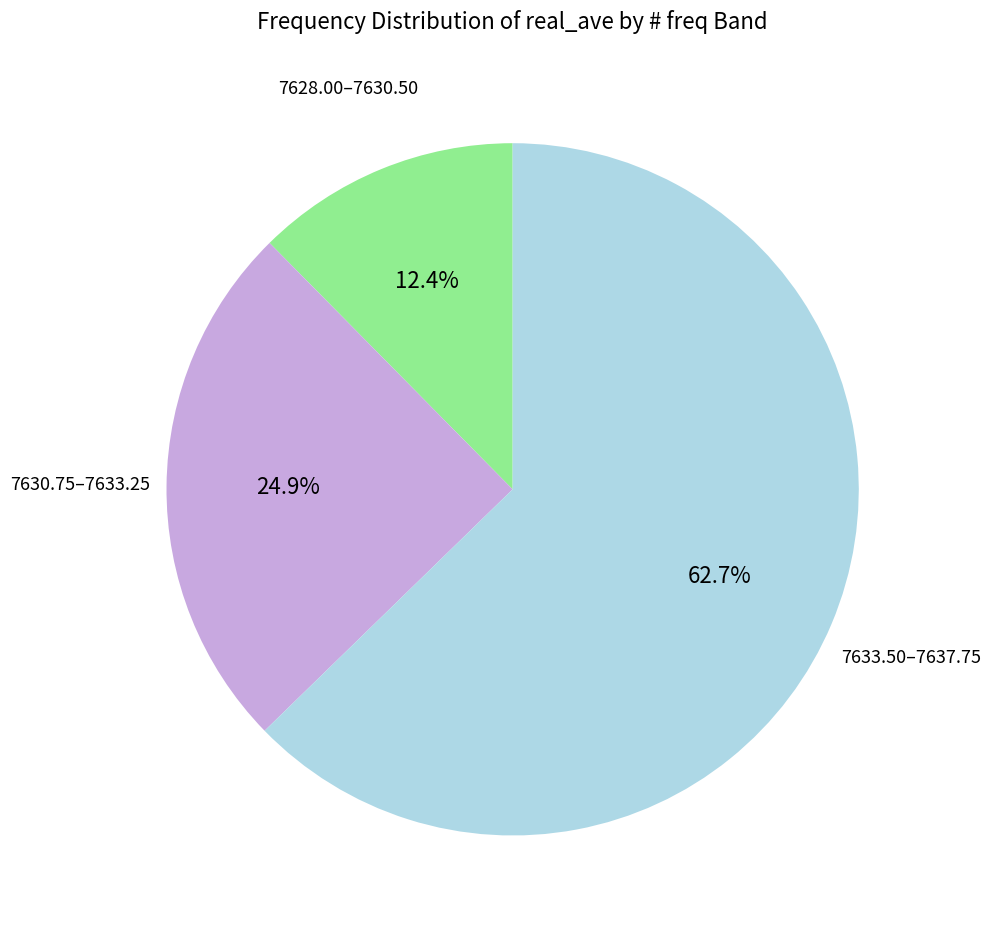

Is there a majority slice in this chart?

Yes